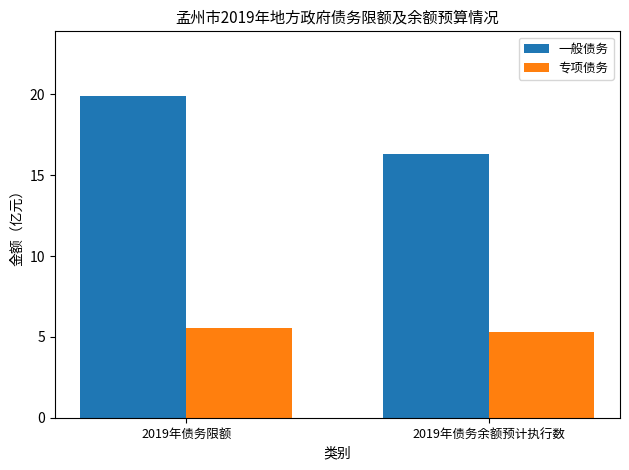

The 专项债务 series shows 2.8 at 2019年债务余额预计执行数. True or false?

False